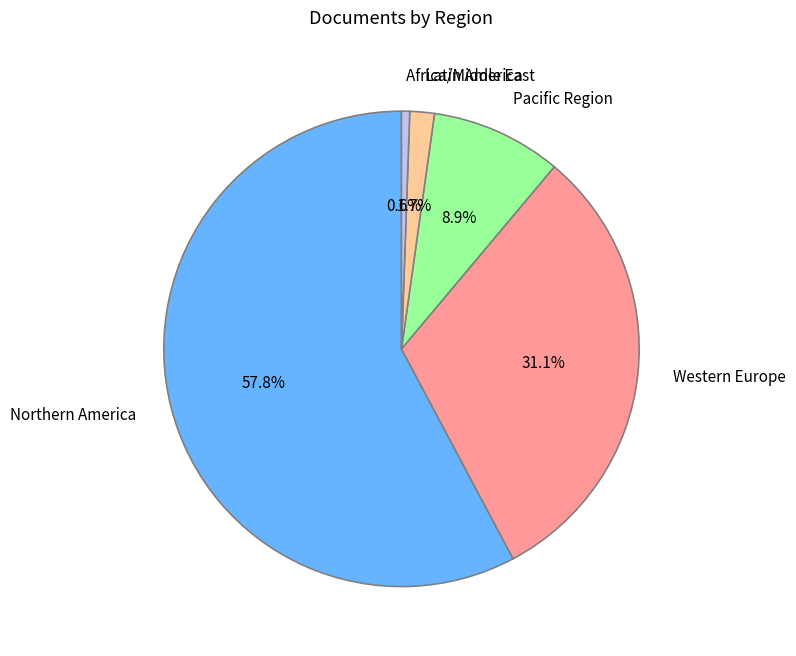

Which has a higher value, Northern America or Western Europe?

Northern America